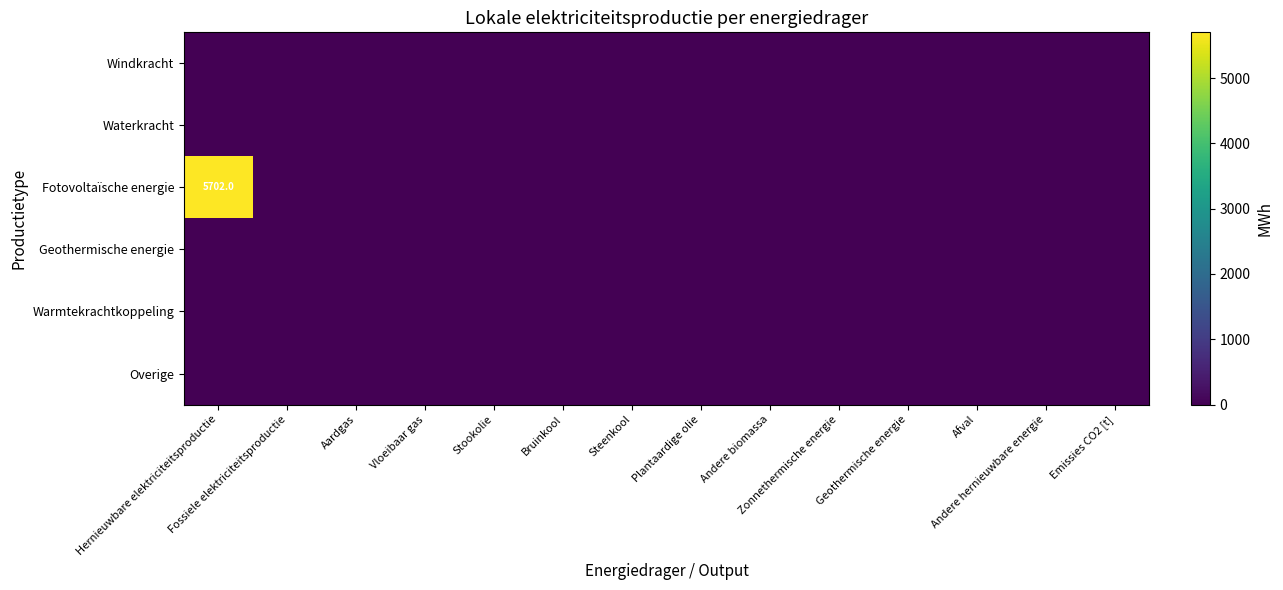

List the series in order of their peak value, lowest first.

Windkracht, Waterkracht, Geothermische energie, Warmtekrachtkoppeling, Overige, Fotovoltaïsche energie